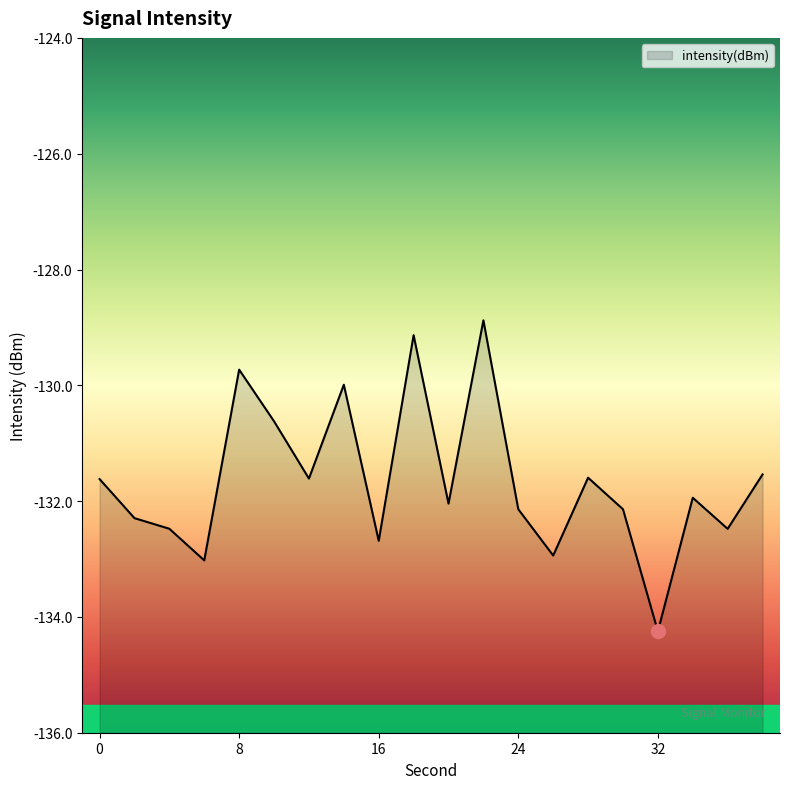

True or false: the data shows -218.7 at 14.

False